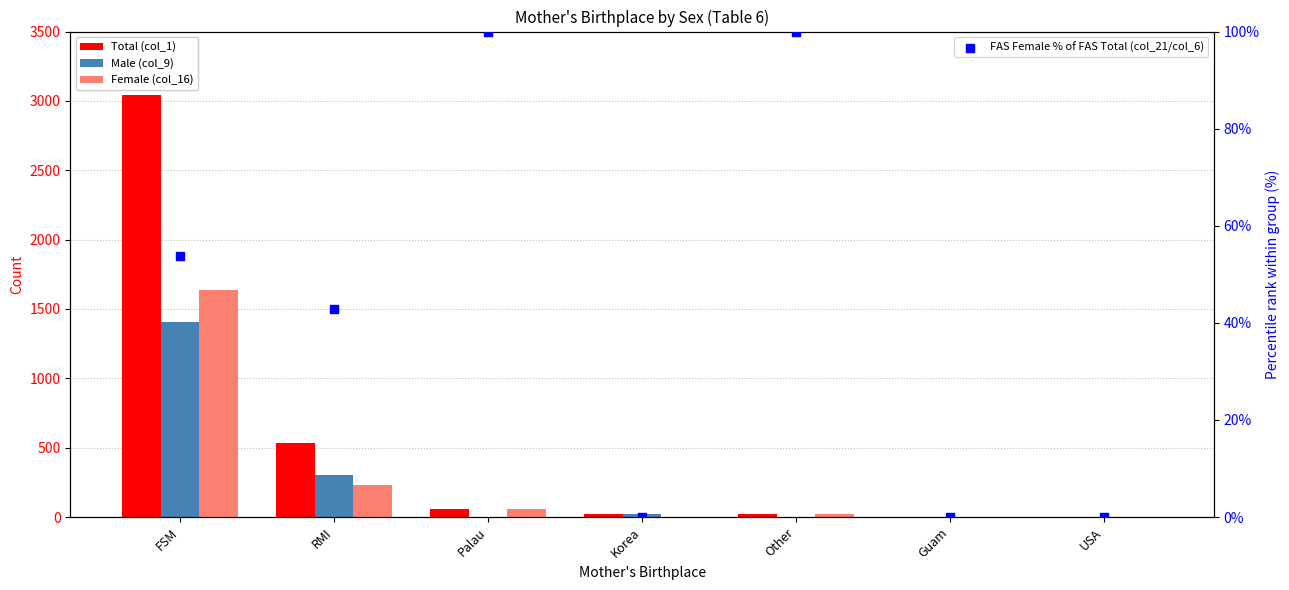

Which series has the largest total across all categories?

Total (col_1)